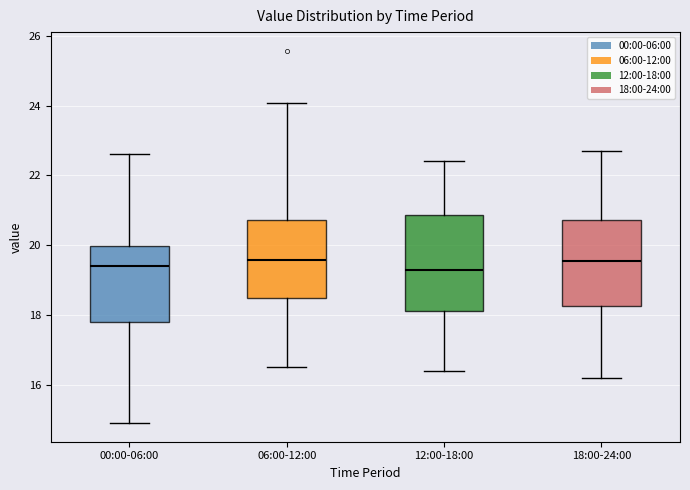

Reading left to right, read every box against the y-axis: the position of its median line, the range the box covers, and the ends of its whiskers. The values are not printed on the chart, so give them approximately, as read against the axis.

00:00-06:00: median 19.4, box 17.8 to 20.0, whiskers 15.0 to 22.6
06:00-12:00: median 19.6, box 18.4 to 20.8, whiskers 16.6 to 24.0
12:00-18:00: median 19.4, box 18.2 to 20.8, whiskers 16.4 to 22.4
18:00-24:00: median 19.6, box 18.2 to 20.8, whiskers 16.2 to 22.8